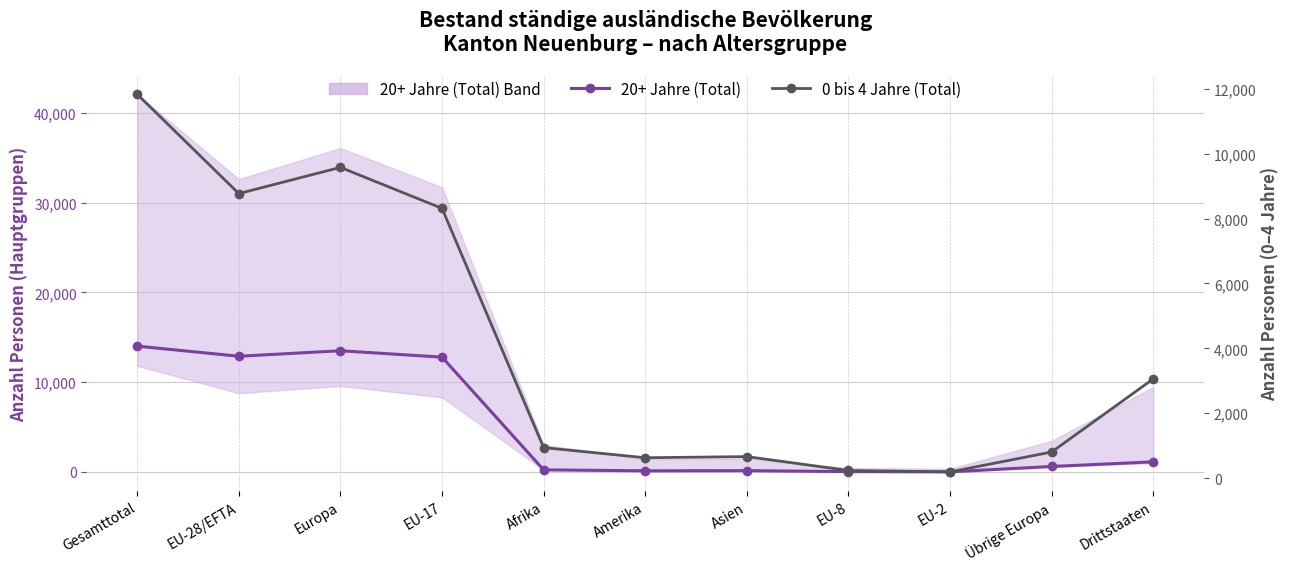

Which category has the highest value across all series?

Gesamttotal